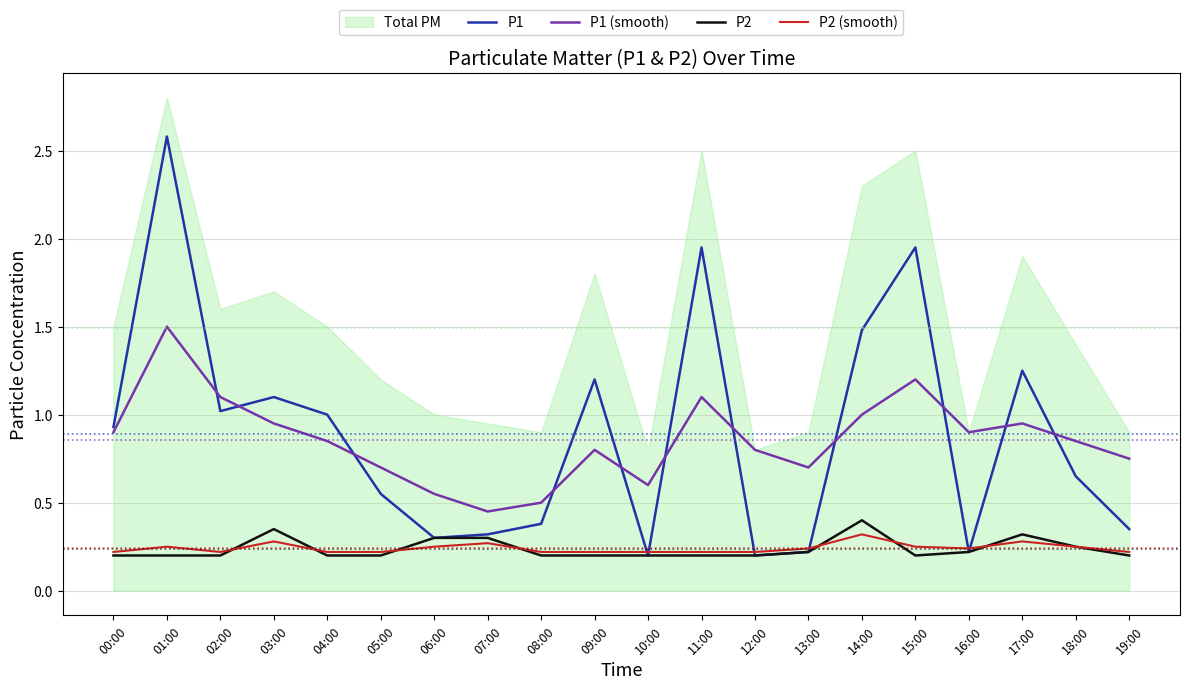

Where is P2 nearest to the value 0?

00:00